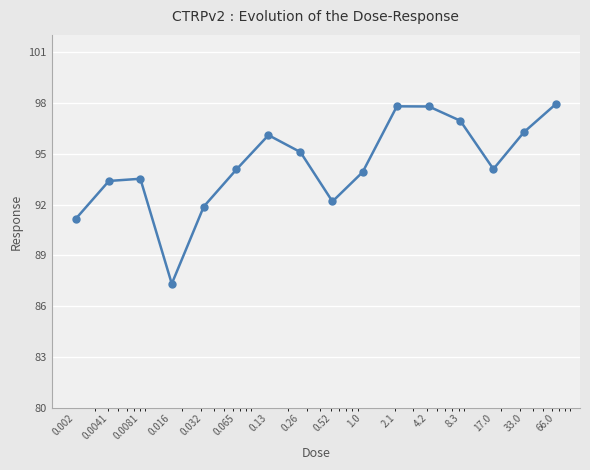

What is the greatest value displayed?

97.9